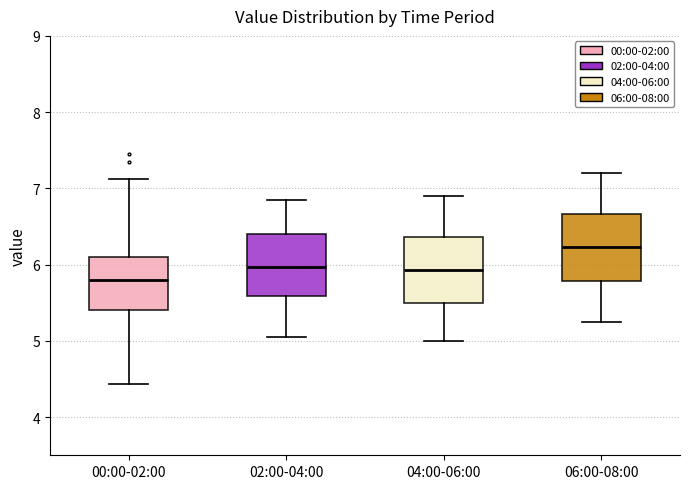

Where does the upper whisker of the box for 00:00-02:00 end on the y-axis? The values are not printed on the chart, so give them approximately, as read against the axis.

7.1